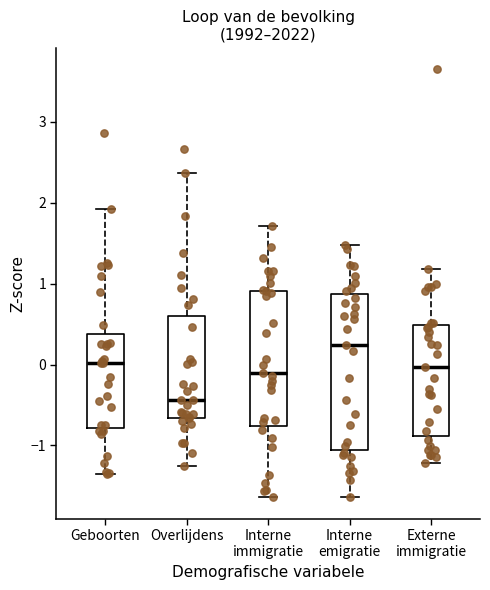

Where does the lower whisker of the box for Externe immigratie end on the y-axis? The values are not printed on the chart, so give them approximately, as read against the axis.

-1.2